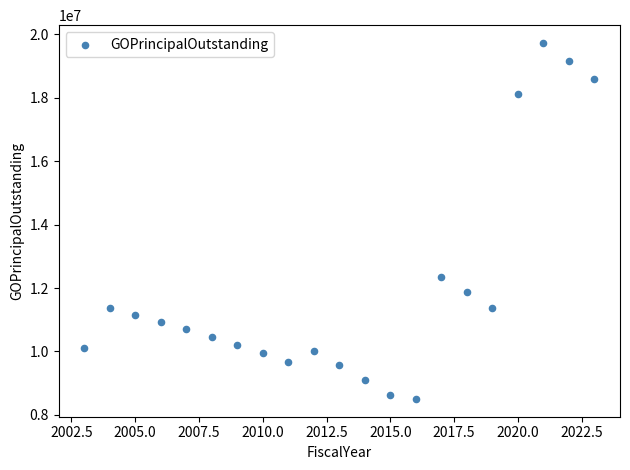

What is the range of X values (max minus min)?

20